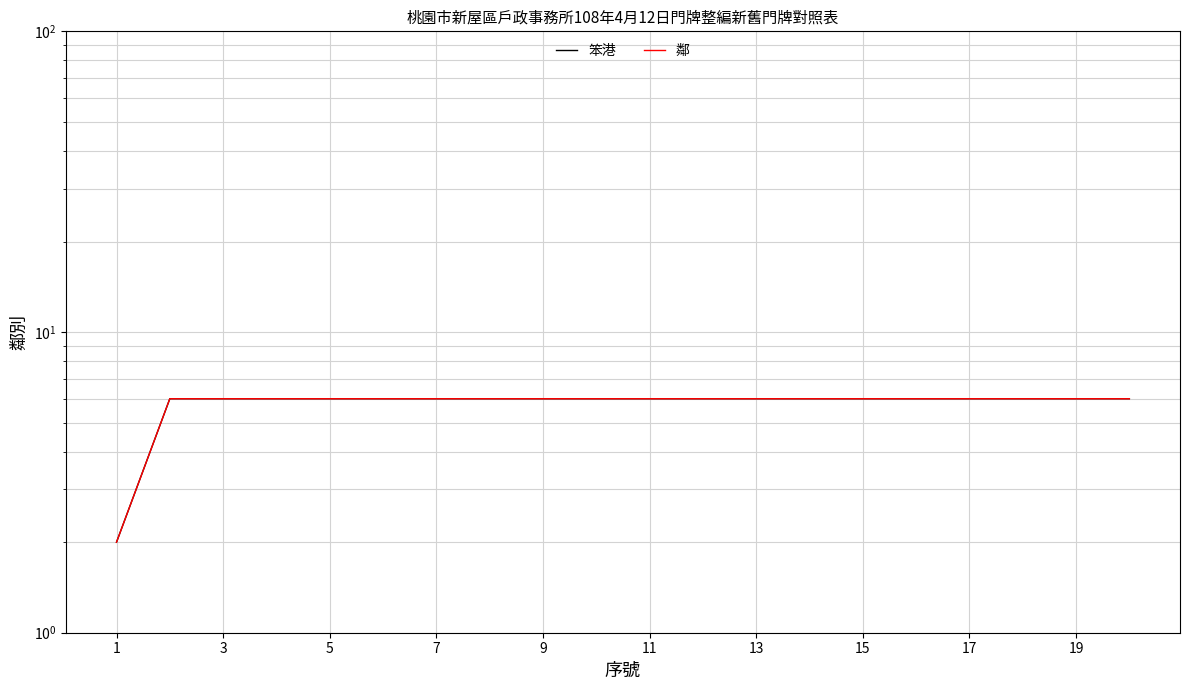

True or false: 笨港 and 鄰 intersect in this chart.

False